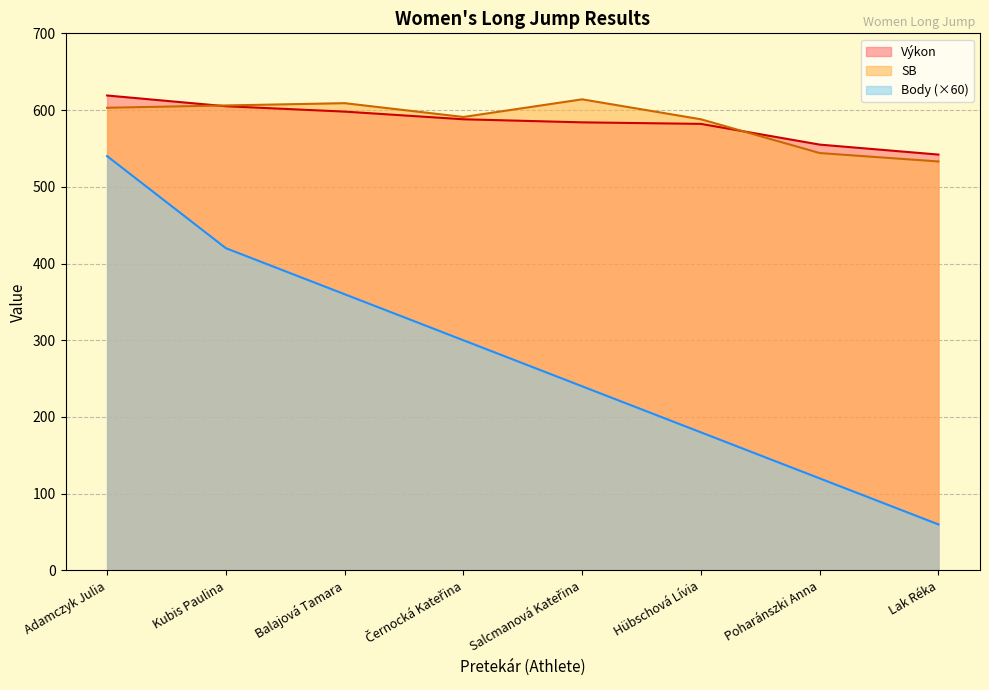

Which series changed the most between Salcmanová Kateřina and Poharánszki Anna?

Body